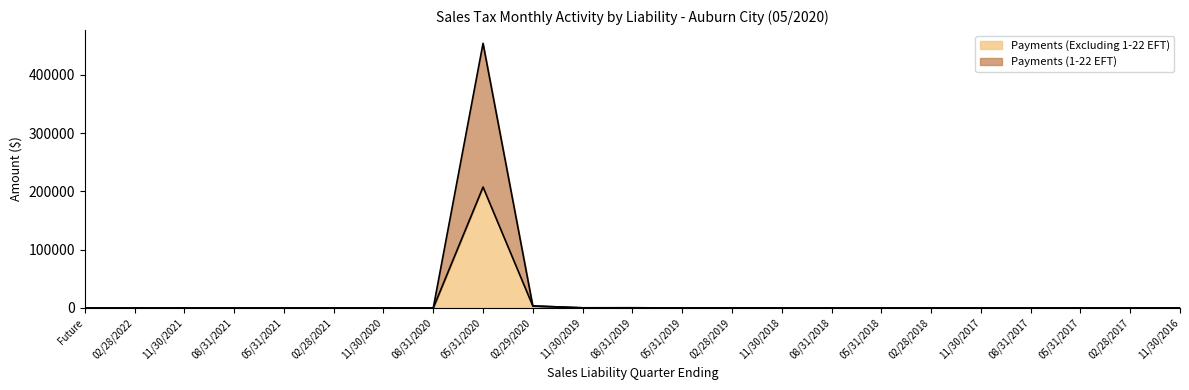

Between 11/30/2021 and 05/31/2020, which is larger?

05/31/2020